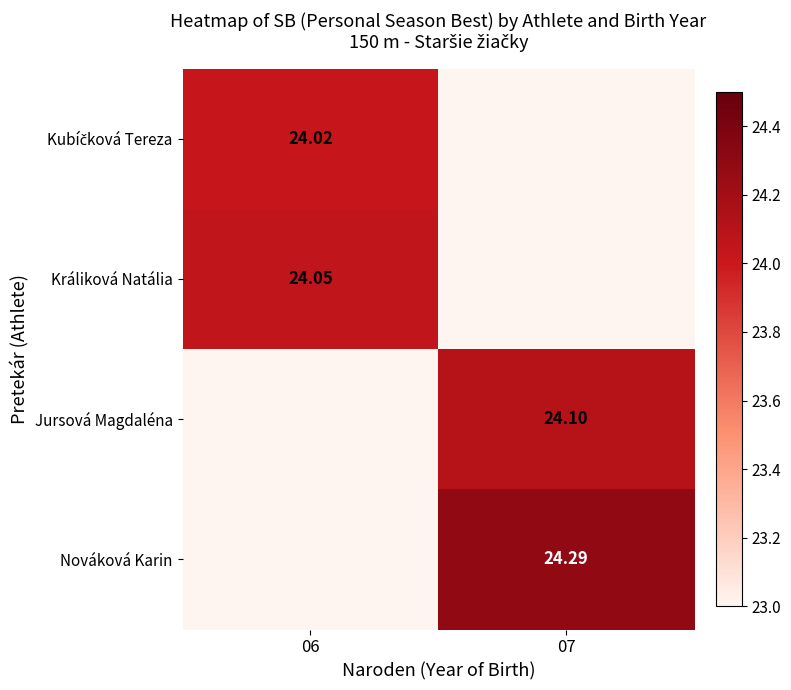

Is the value of Nováková Karin at 07 greater than the value of Králiková Natália at 06?

Yes